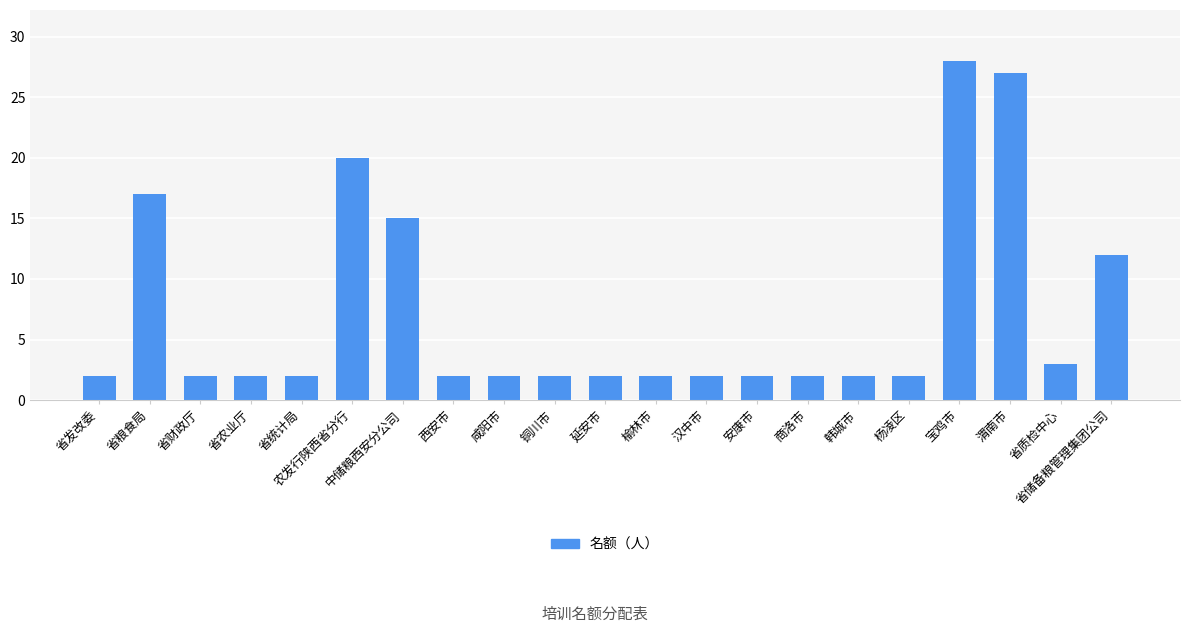

What is the sum of the values at 延安市 and 省储备粮管理集团公司?

14